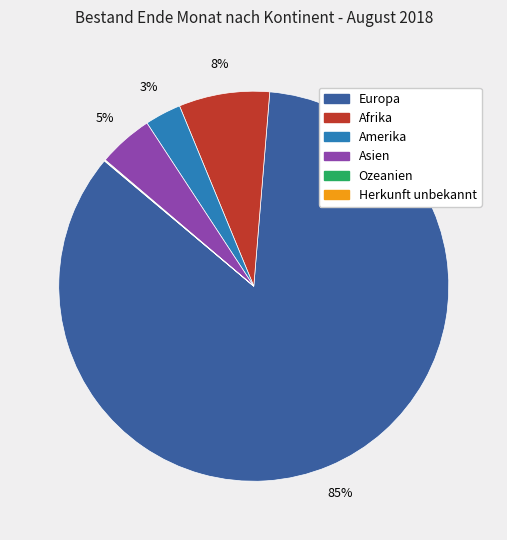

To the nearest percent, what is the combined percentage of Asien and Amerika?

8%